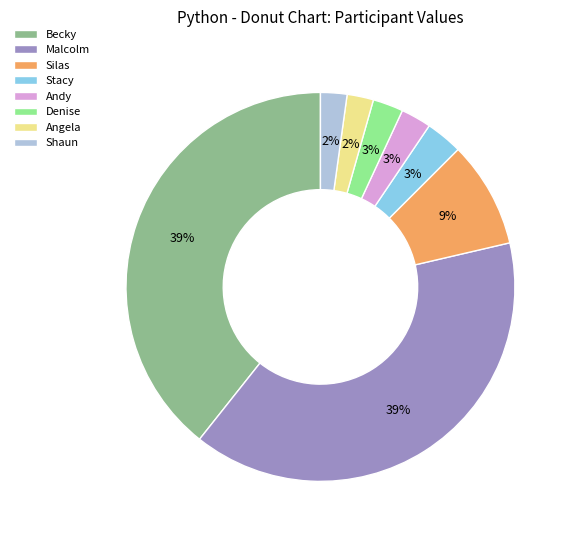

What percentage is the Shaun slice, to the nearest percent?

2%